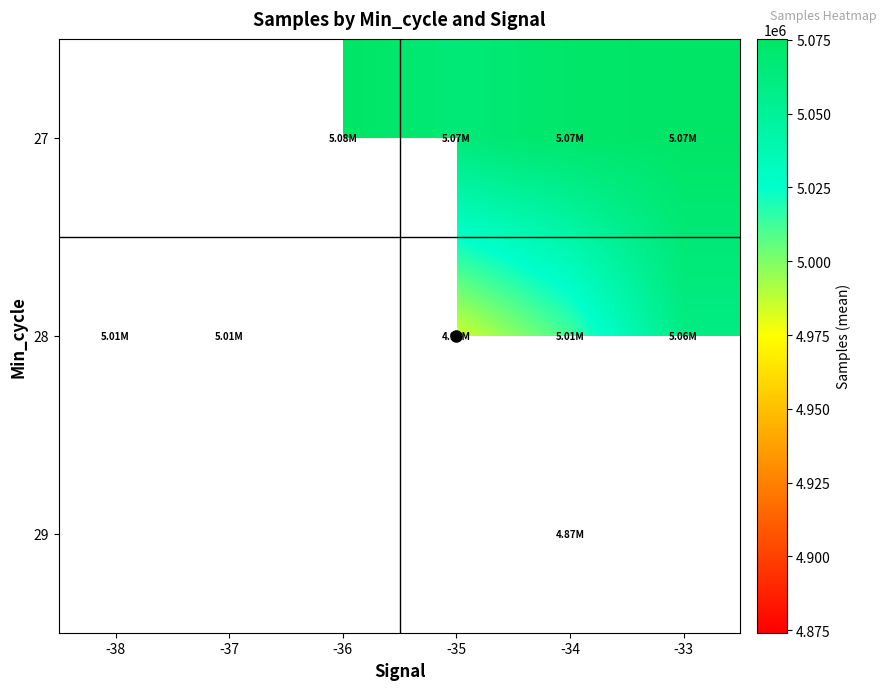

Rank the series by their average value, from highest to lowest.

27, 28, 29